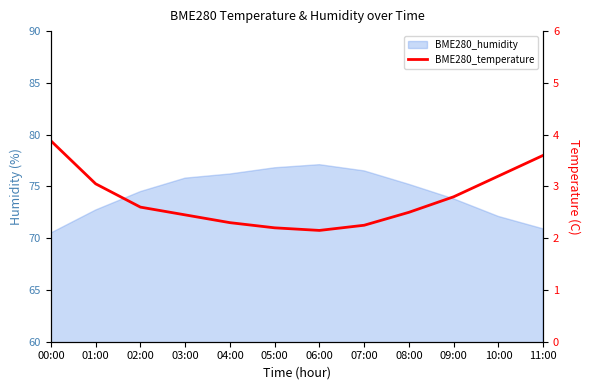

At which category does the data reach its first local valley?

06:00